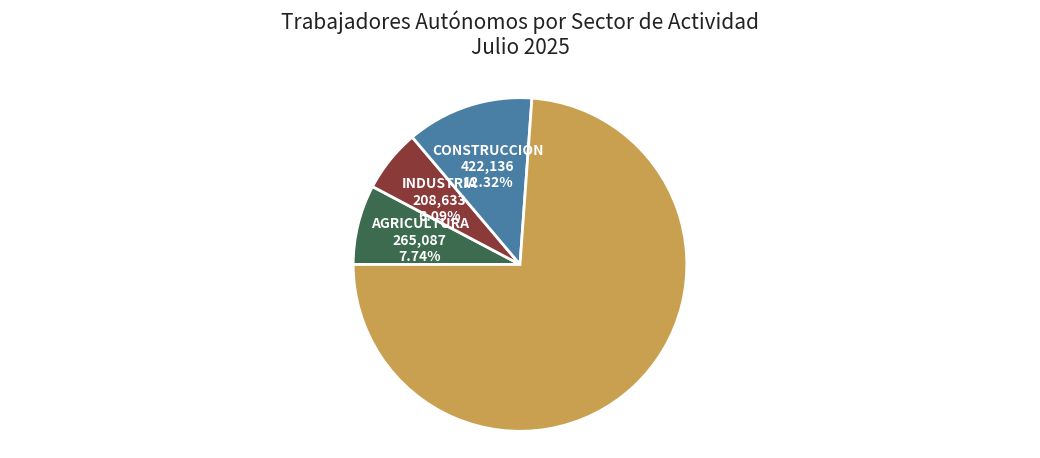

Is there any slice that represents more than half of the pie?

Yes